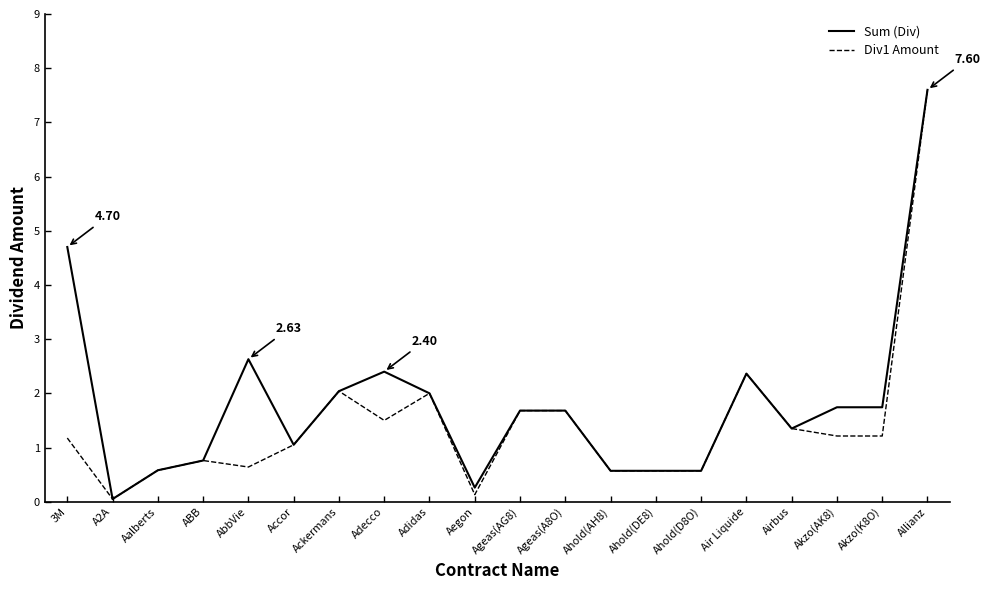

What is the total value across all series at Adidas?

4.0